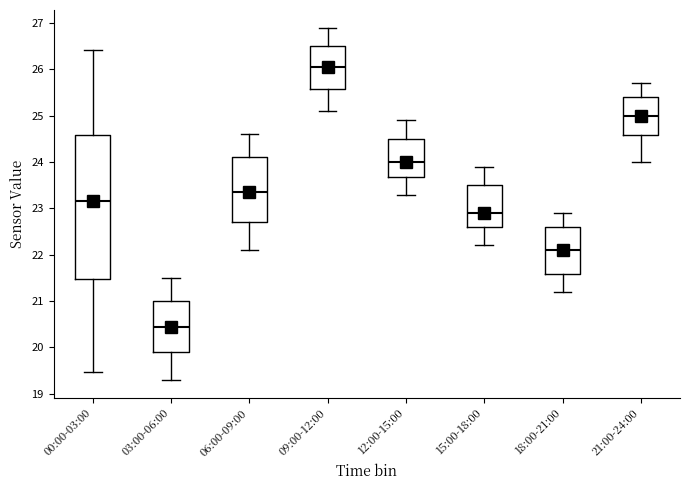

Reading left to right, transcribe this box plot: for each box, give where its median line is, the range the box spans, and where its two whiskers end, as read against the y-axis. The values are not printed on the chart, so give them approximately, as read against the axis.

00:00-03:00: median 23.2, box 21.5 to 24.6, whiskers 19.5 to 26.4
03:00-06:00: median 20.5, box 19.9 to 21.0, whiskers 19.3 to 21.5
06:00-09:00: median 23.4, box 22.7 to 24.1, whiskers 22.1 to 24.6
09:00-12:00: median 26.1, box 25.6 to 26.5, whiskers 25.1 to 26.9
12:00-15:00: median 24.0, box 23.7 to 24.5, whiskers 23.3 to 24.9
15:00-18:00: median 22.9, box 22.6 to 23.5, whiskers 22.2 to 23.9
18:00-21:00: median 22.1, box 21.6 to 22.6, whiskers 21.2 to 22.9
21:00-24:00: median 25.0, box 24.6 to 25.4, whiskers 24.0 to 25.7